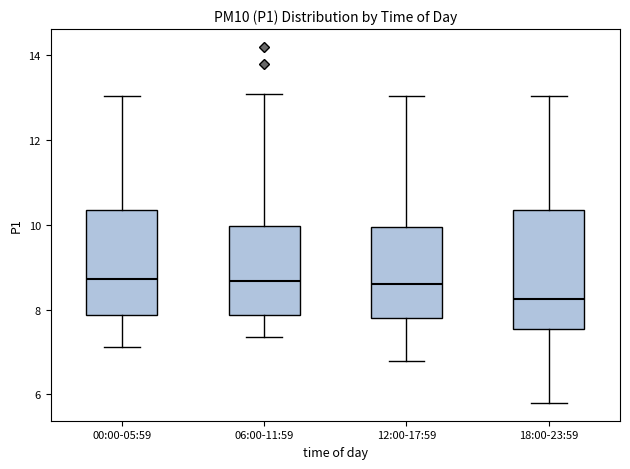

Reading left to right, read every box against the y-axis: the position of its median line, the range the box covers, and the ends of its whiskers. The values are not printed on the chart, so give them approximately, as read against the axis.

00:00-05:59: median 8.8, box 7.8 to 10.4, whiskers 7.2 to 13.0
06:00-11:59: median 8.6, box 7.8 to 10.0, whiskers 7.4 to 13.2
12:00-17:59: median 8.6, box 7.8 to 10.0, whiskers 6.8 to 13.0
18:00-23:59: median 8.2, box 7.6 to 10.4, whiskers 5.8 to 13.0